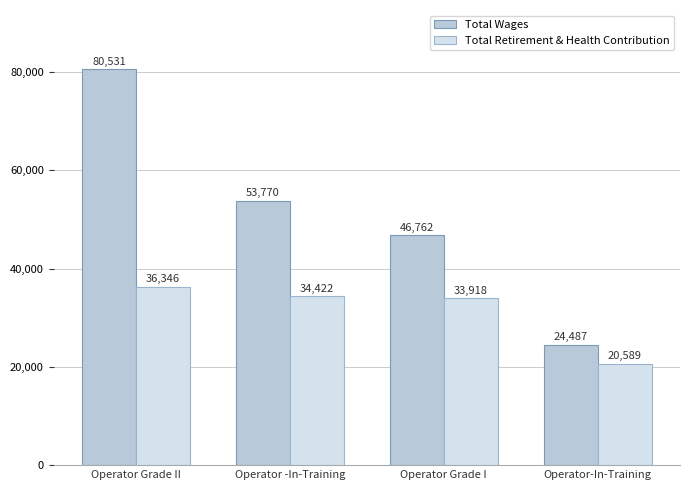

What is the value of the Total Wages bar at the 4th from the left?

24487